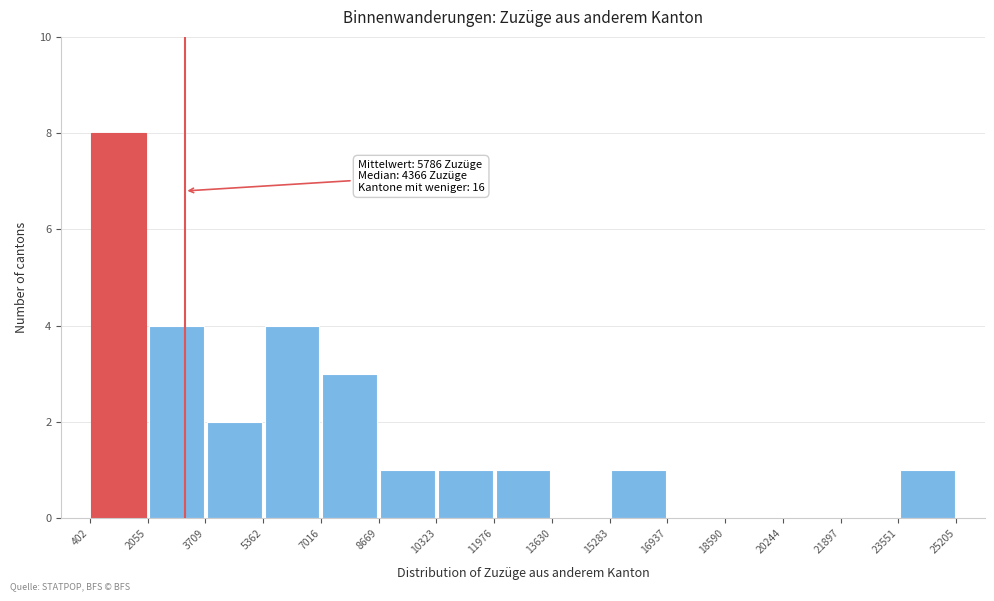

Which range on the x-axis has the tallest bar?

402 to 2055